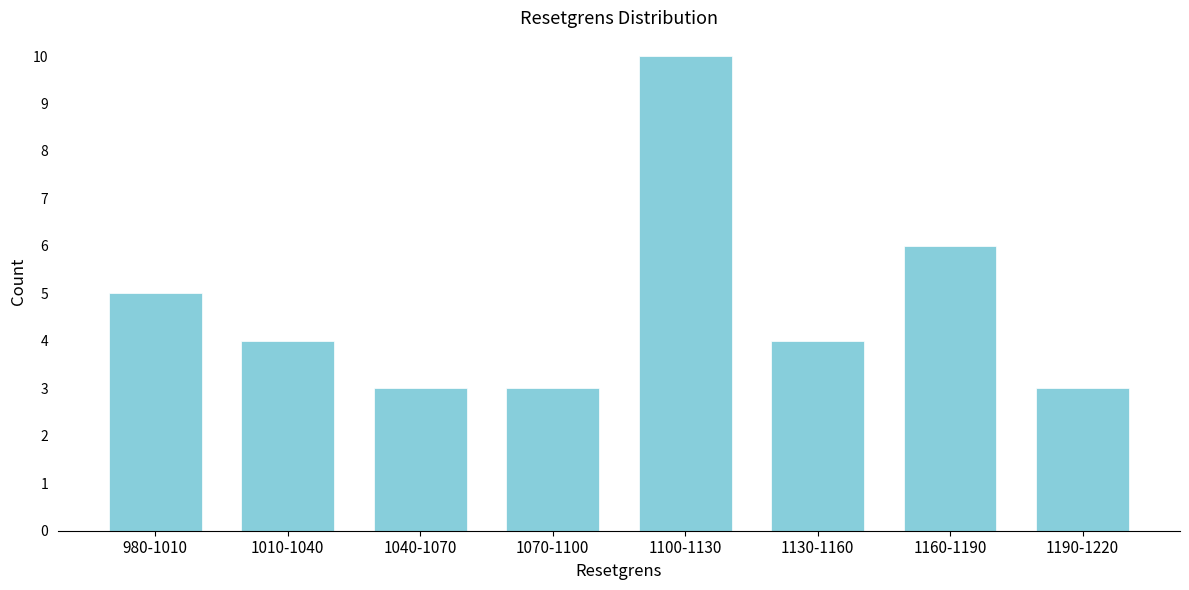

Reading right to left, transcribe all the data shown in this chart.

3	6	4	10	3	3	4	5